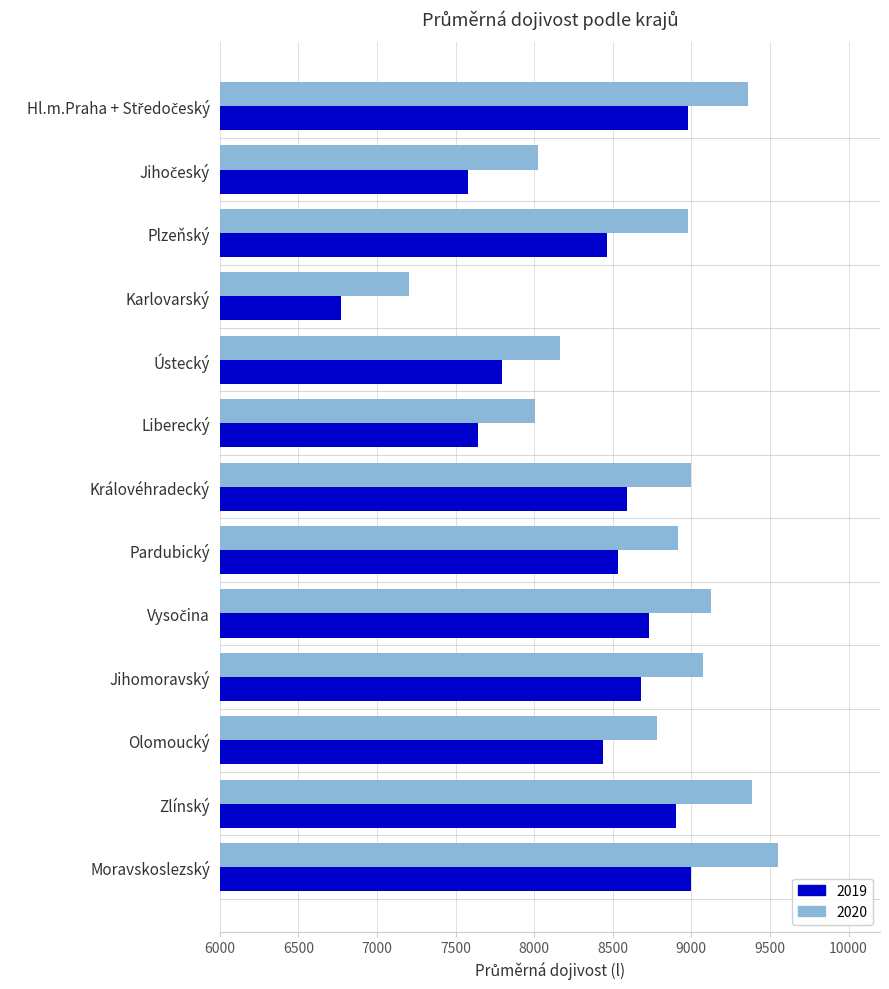

What is the sum of the 2019 values at Zlínský and Karlovarský?

15668.8